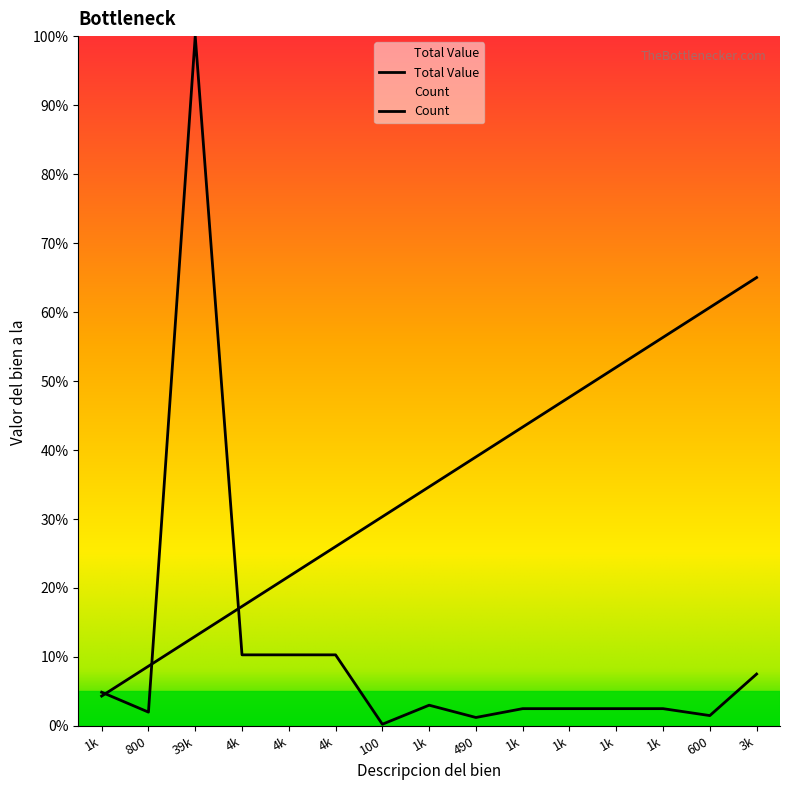

The Count series shows 65.0 at SILLON DE 2 PLAZAS. True or false?

True